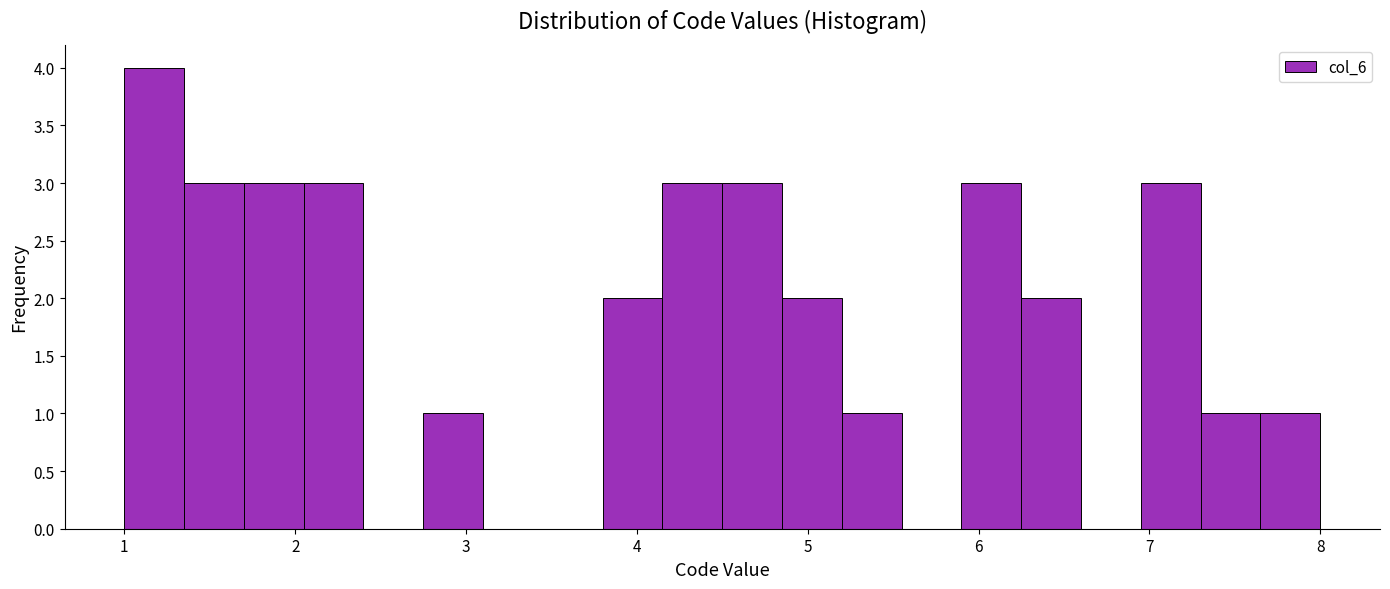

Read against the x-axis, roughly where is the centre of the tallest bar?

1.2